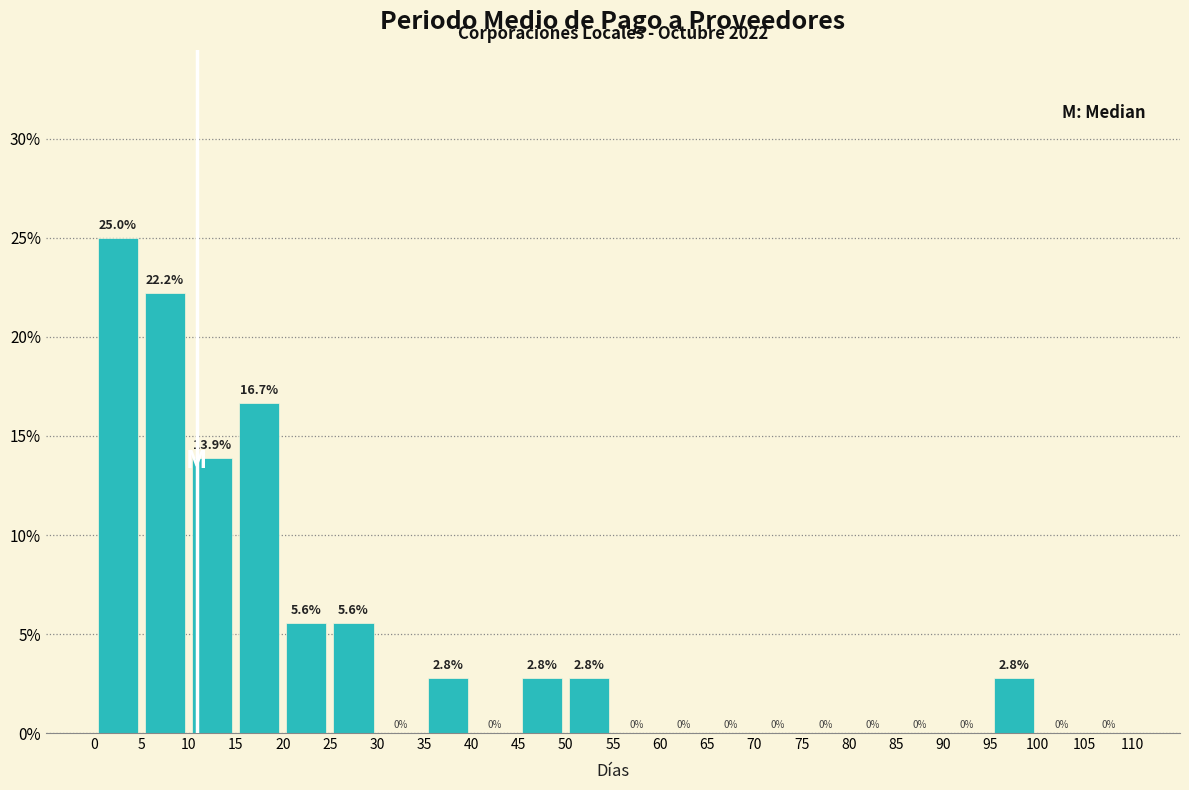

How tall is the bar that spans 10 to 15 on the x-axis?

13.9